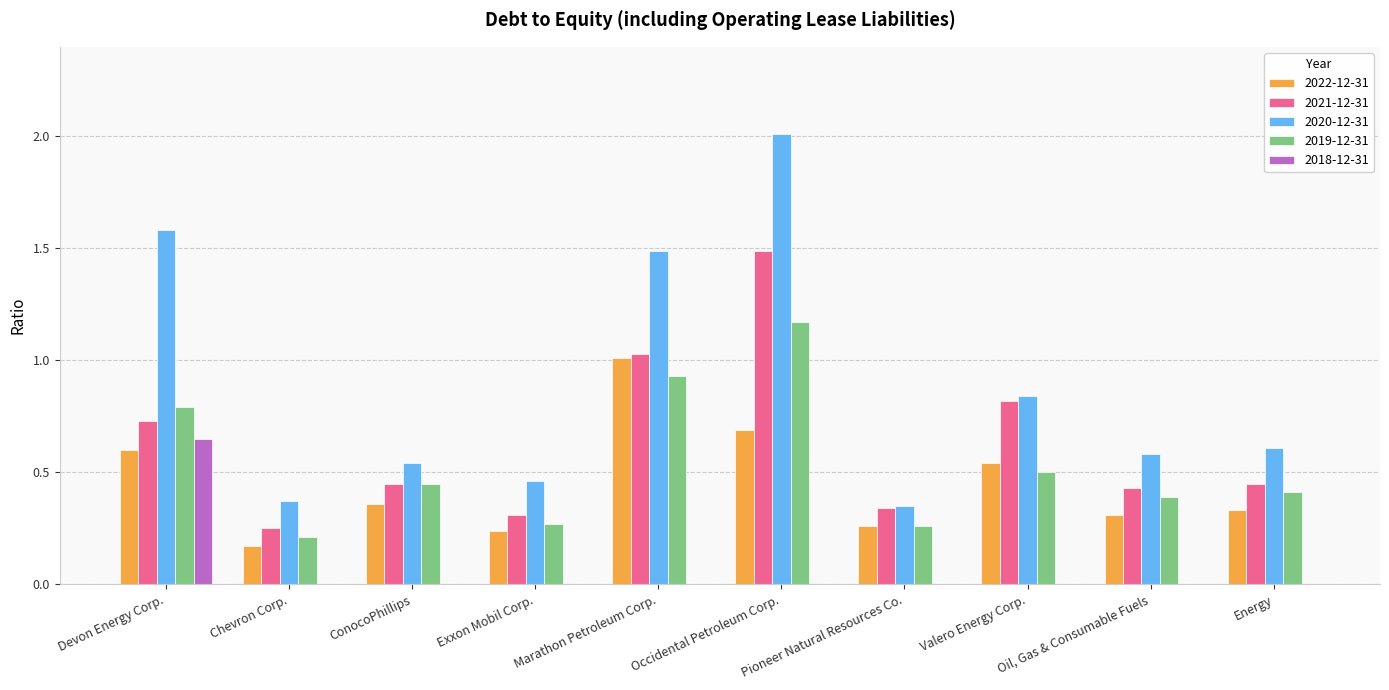

True or false: 2019-12-31 has a value of 0.1 at Pioneer Natural Resources Co..

False